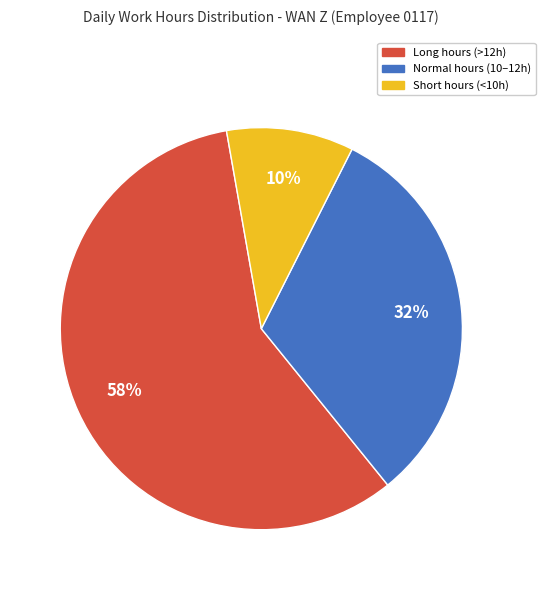

How many segments does this pie chart have?

3